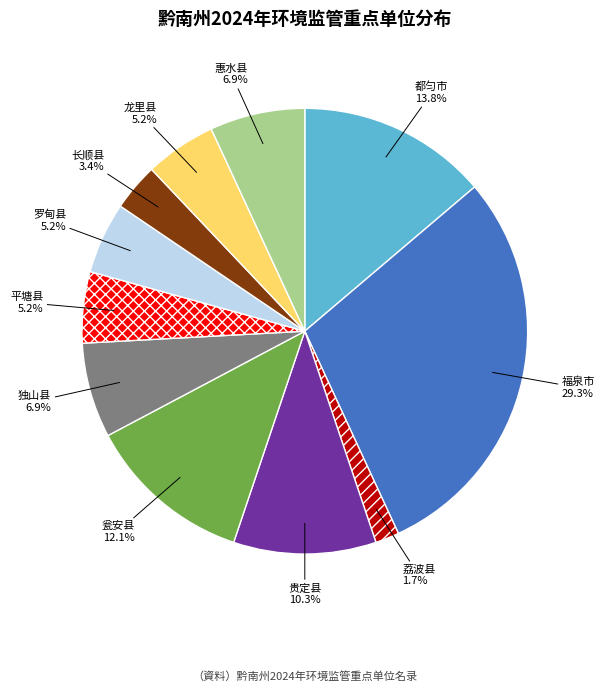

Which slice is the largest?

福泉市